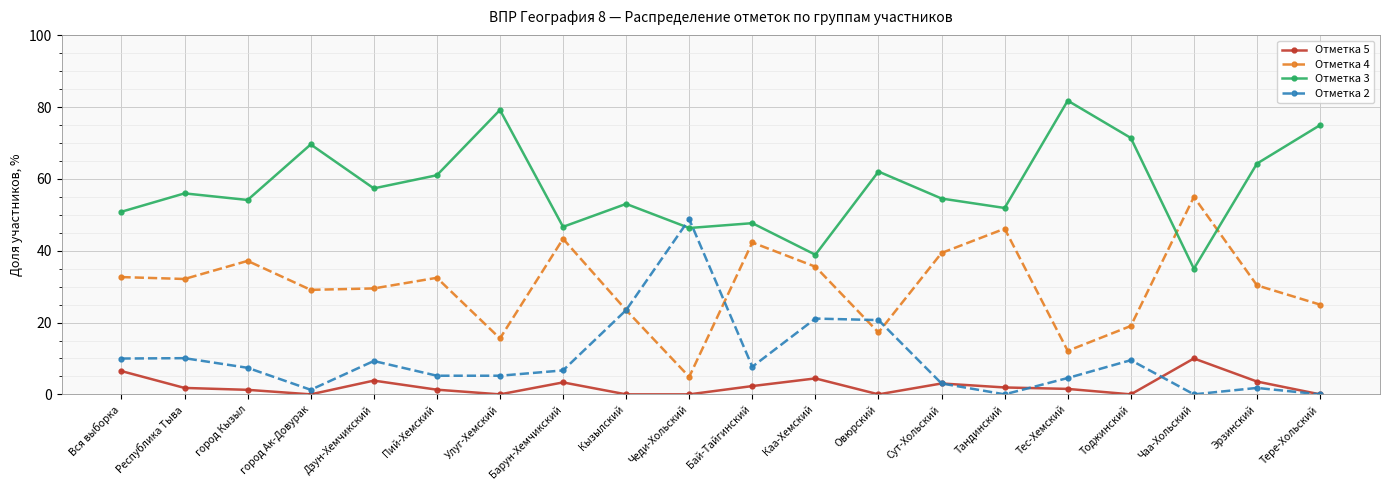

The Отметка 4 series shows 4.9 at Чеди-Хольский. True or false?

True